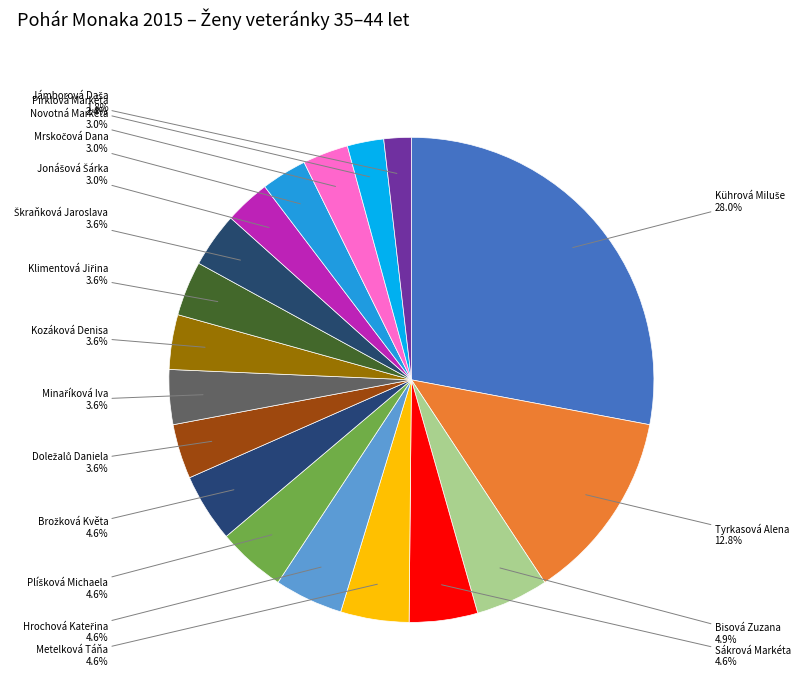

To the nearest percent, what is the difference between the largest and smallest slice percentages?

26%